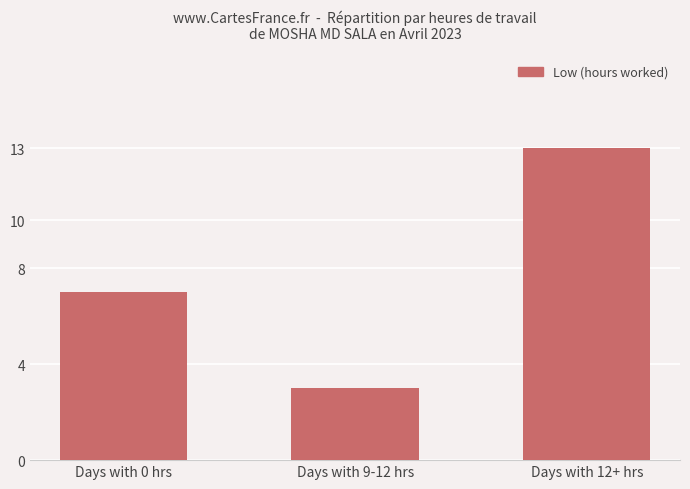

Reading left to right, what are all the values shown in this chart?

7	3	13